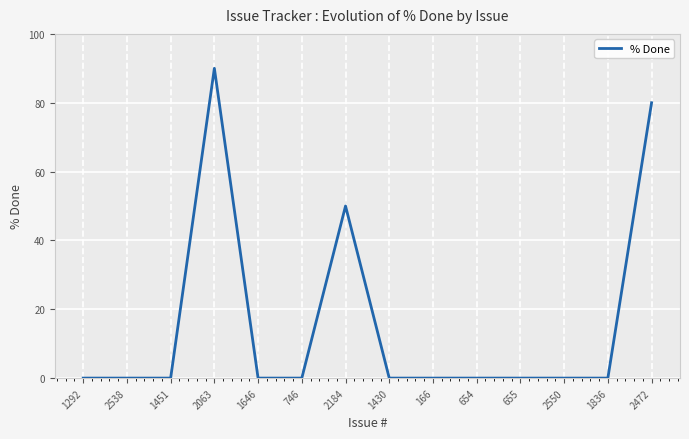

What position from the right is 1646?

10